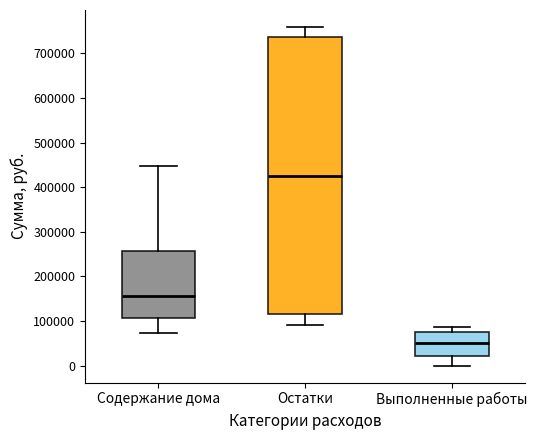

Reading left to right, read every box against the y-axis: the position of its median line, the range the box covers, and the ends of its whiskers. The values are not printed on the chart, so give them approximately, as read against the axis.

Содержание дома: median 160000, box 110000 to 260000, whiskers 70000 to 450000
Остатки: median 430000, box 110000 to 740000, whiskers 90000 to 760000
Выполненные работы: median 50000, box 20000 to 80000, whiskers 0 to 90000